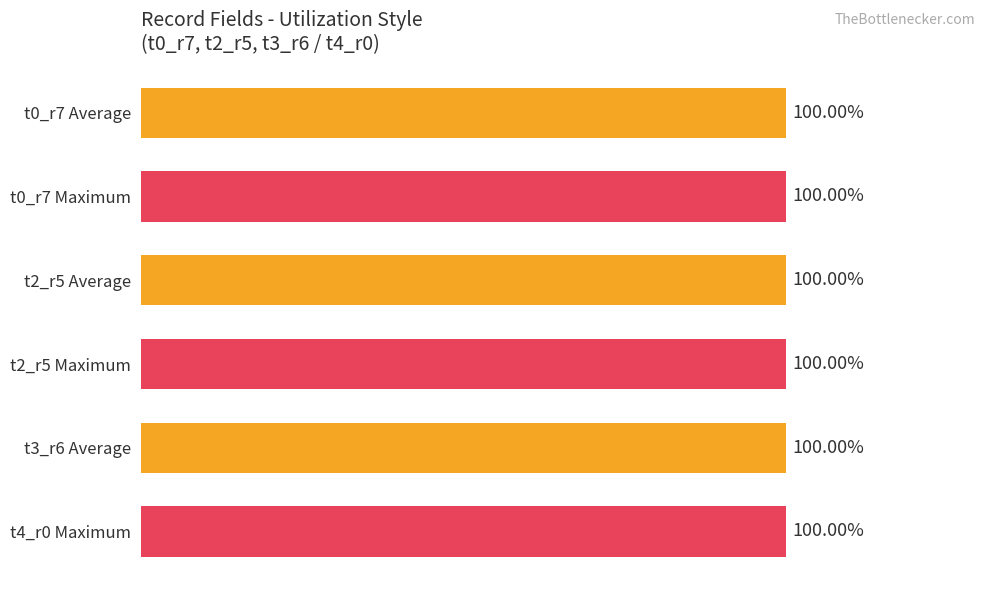

Are the bars horizontal?

Yes